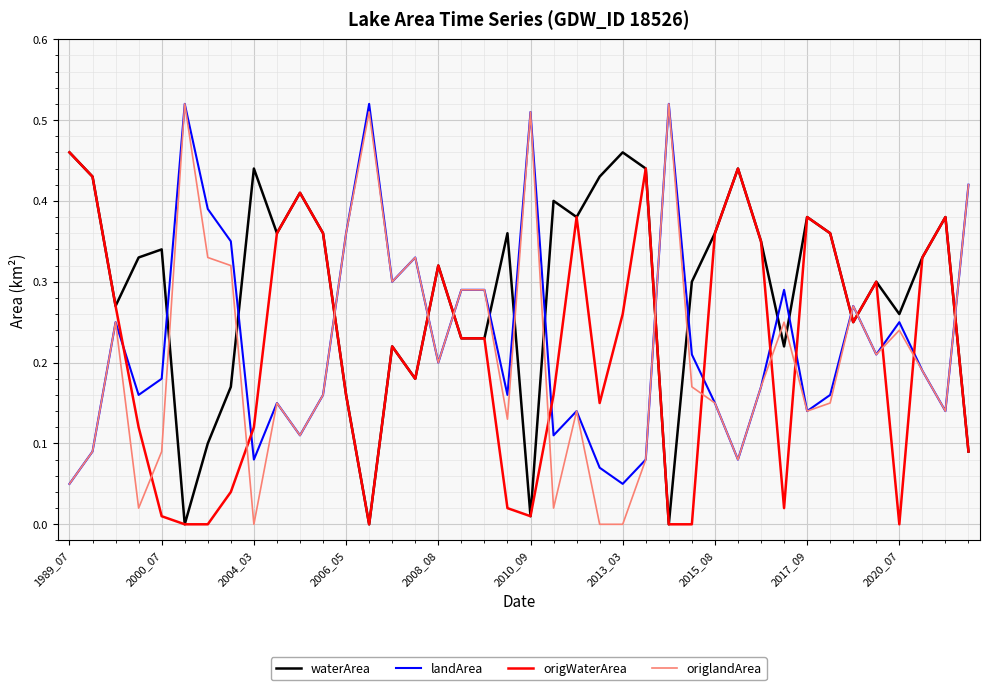

Which series has the widest spread of values?

origlandArea